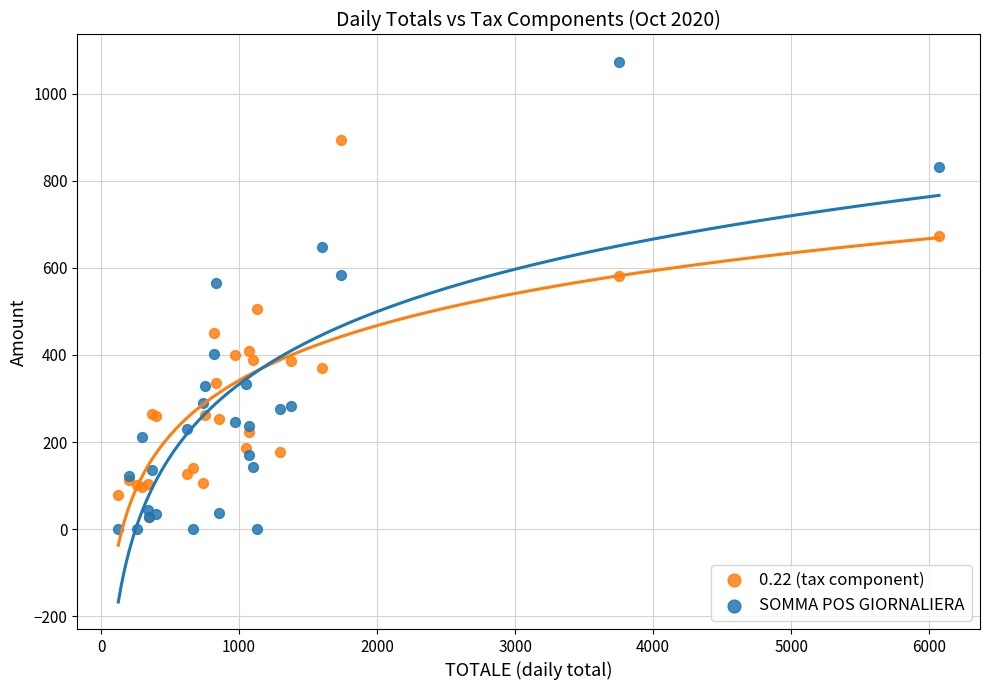

Which series reaches the maximum Y coordinate?

SOMMA POS GIORNALIERA